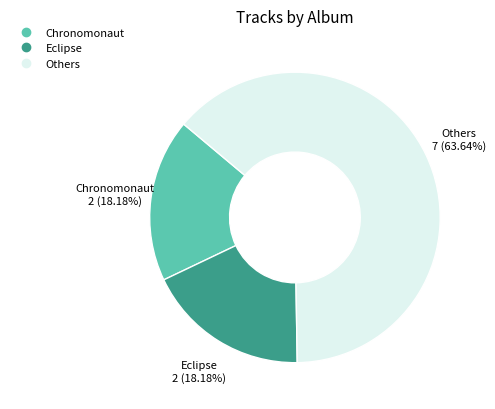

Does any single category account for the majority?

Yes